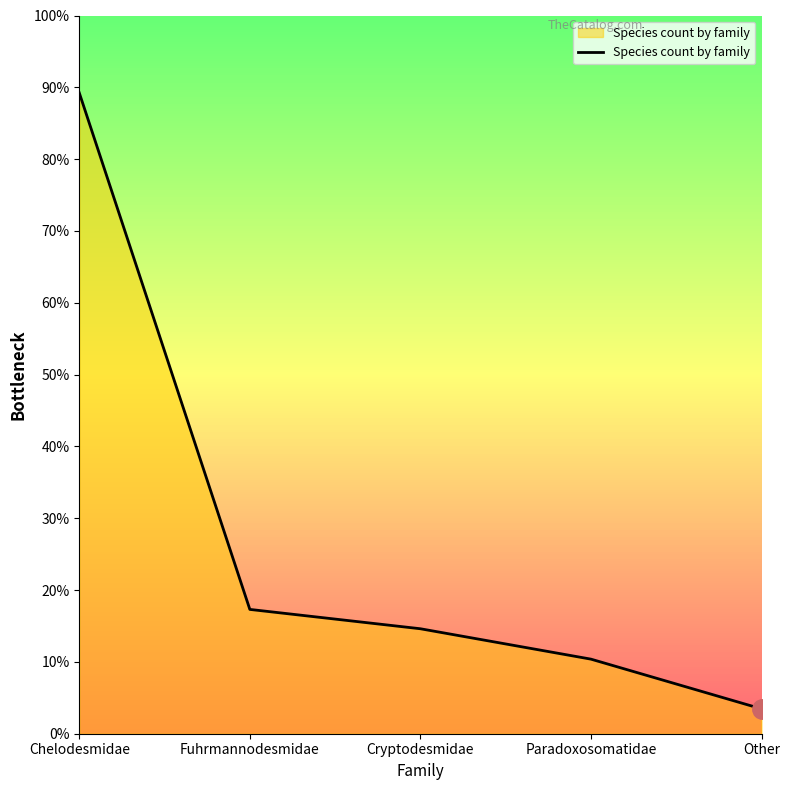

Rank the categories by value from lowest to highest.

Other, Paradoxosomatidae, Cryptodesmidae, Fuhrmannodesmidae, Chelodesmidae